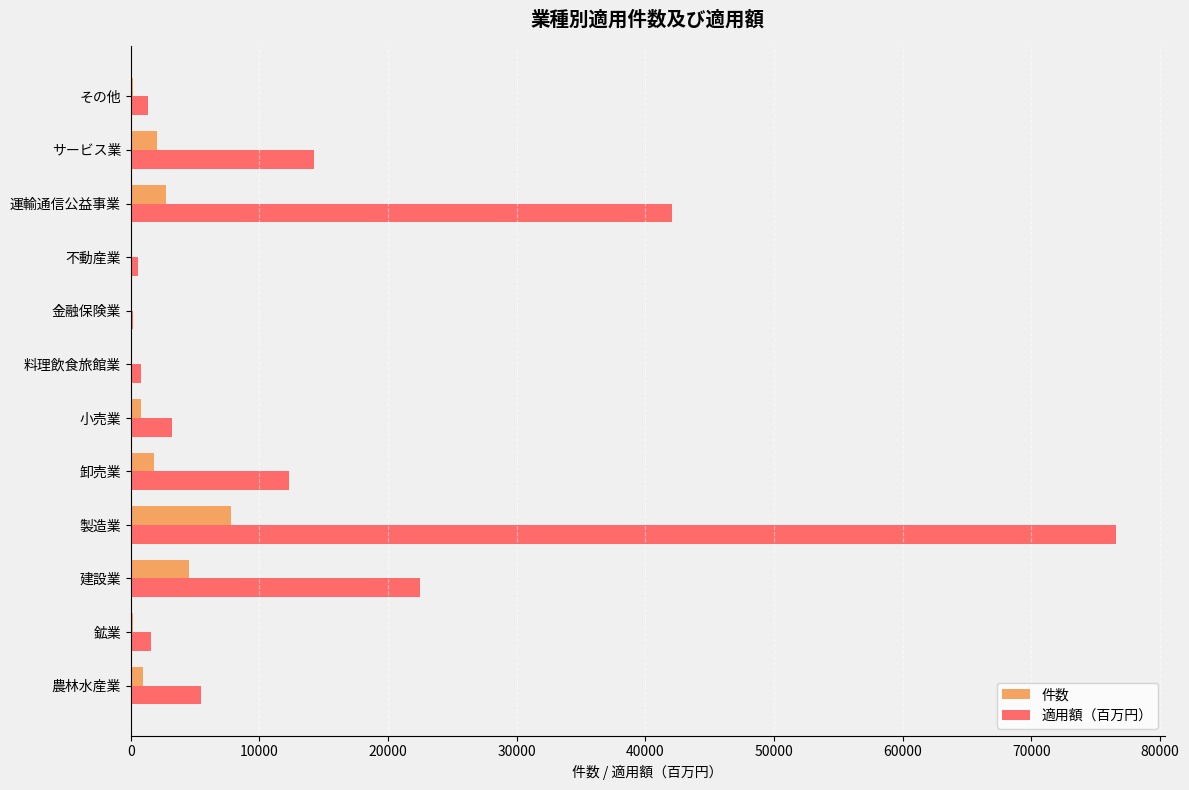

What is the average value of the 件数 series?

1775.4